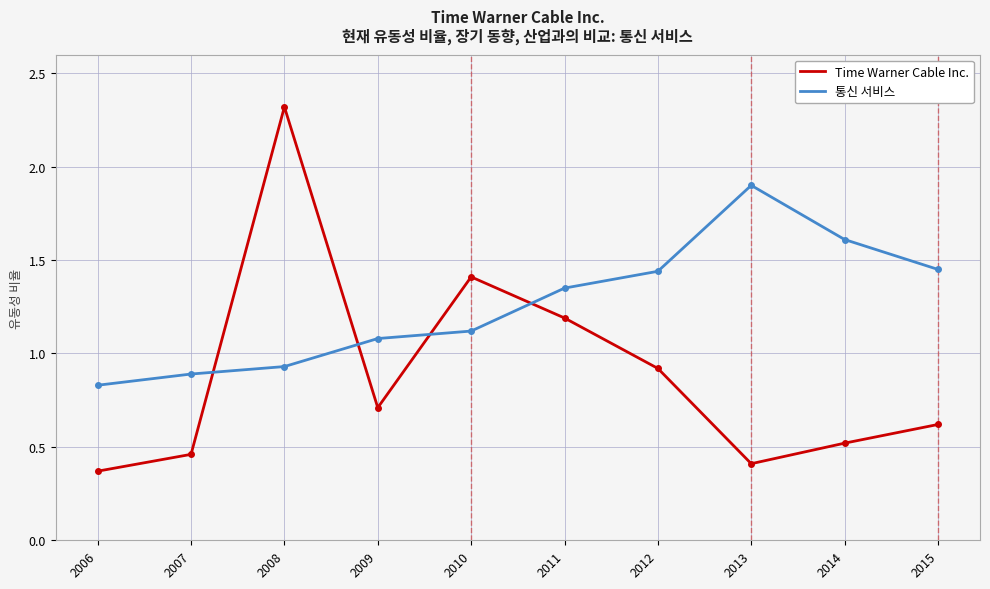

Between which two adjacent categories do 통신 서비스 and Time Warner Cable Inc. first intersect?

2007 and 2008